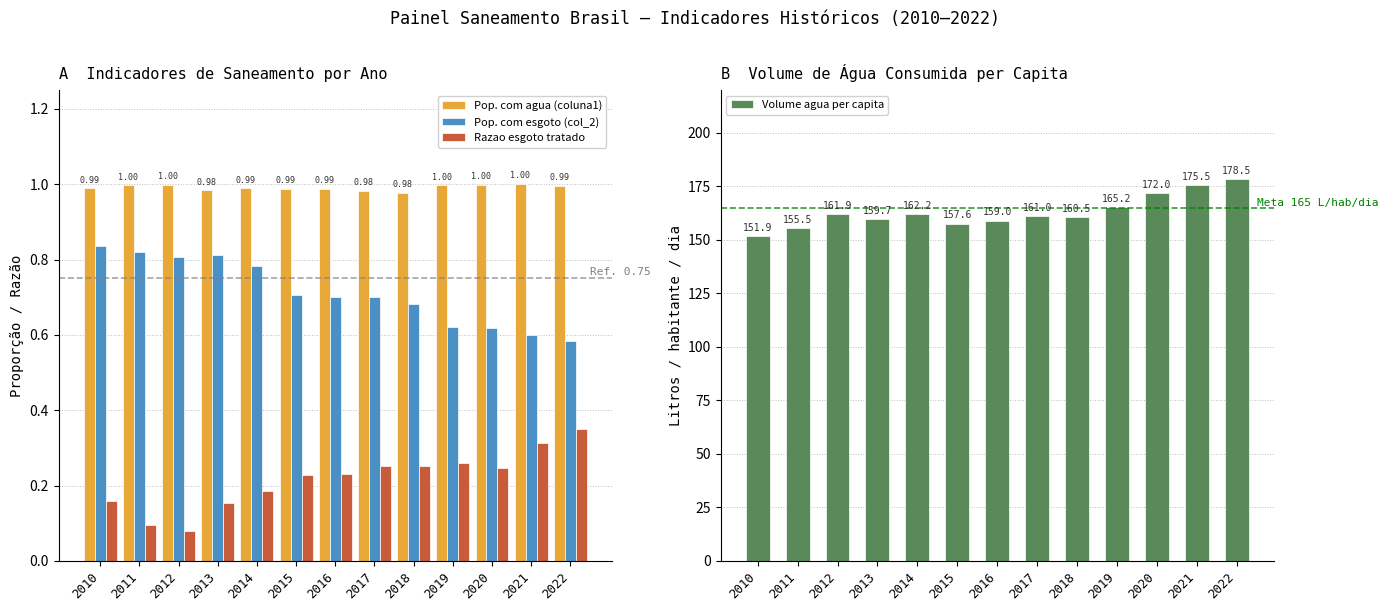

What is the difference between the Volume agua per capita values at 2018 and 2013?

0.8